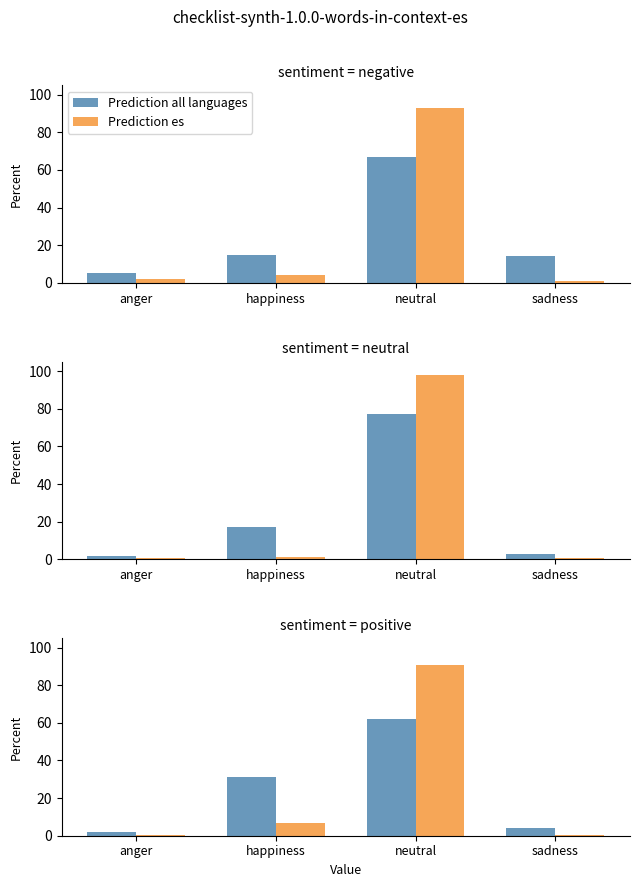

What is the sum of the Prediction es values at neutral and happiness?

98.0